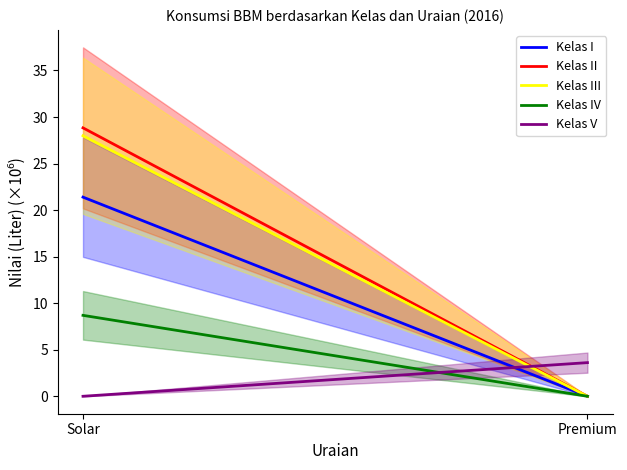

What is the sum of the Kelas IV values at Solar and Premium?

8.7